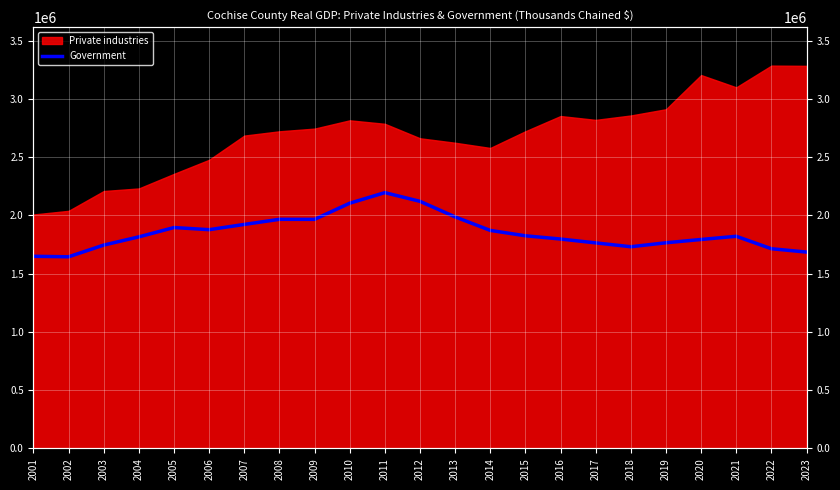

The value at 2001 is 2517591. True or false?

False